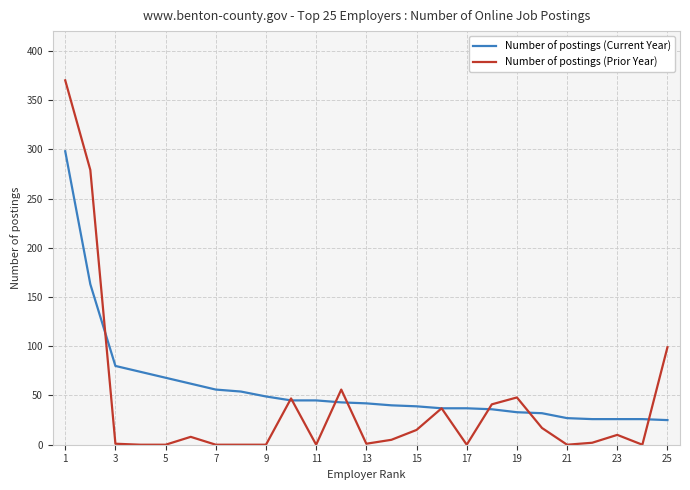

Rank the series by their maximum value, from highest to lowest.

Number of postings (Prior Year), Number of postings (Current Year)